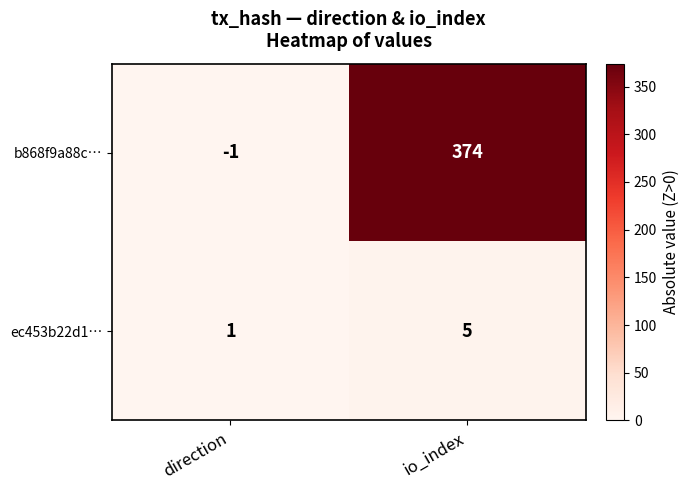

What is the maximum value for ec453b22d1…?

5